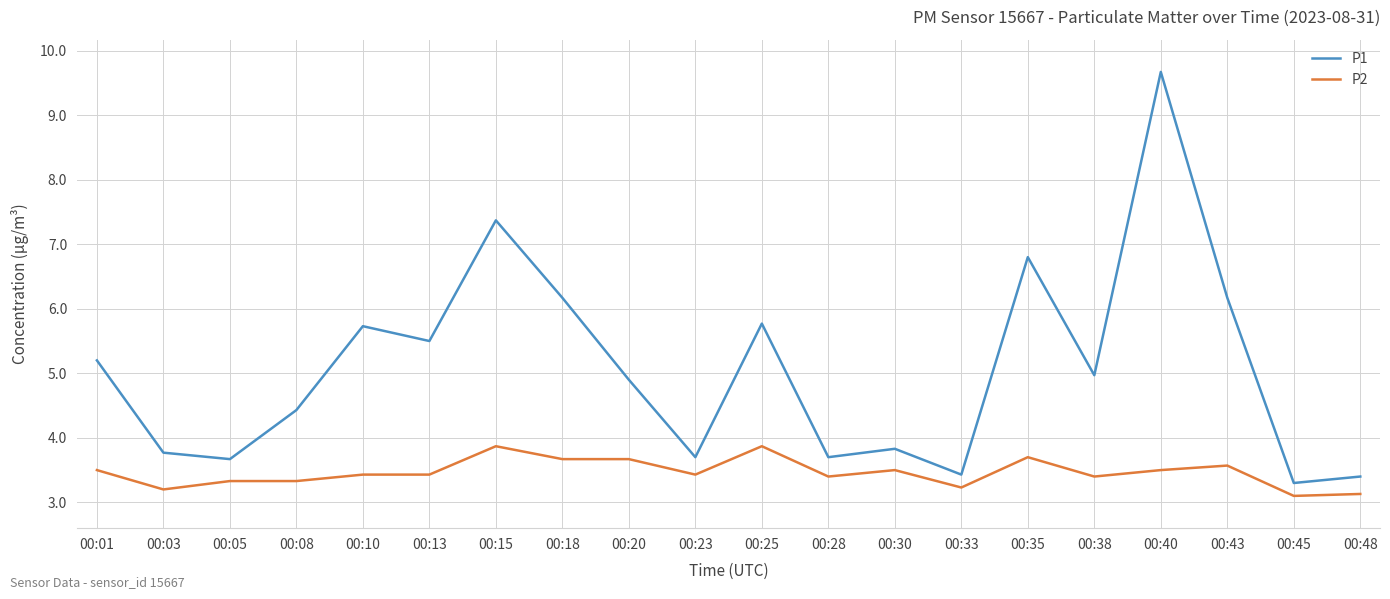

What are all the series names shown in the legend?

P1, P2